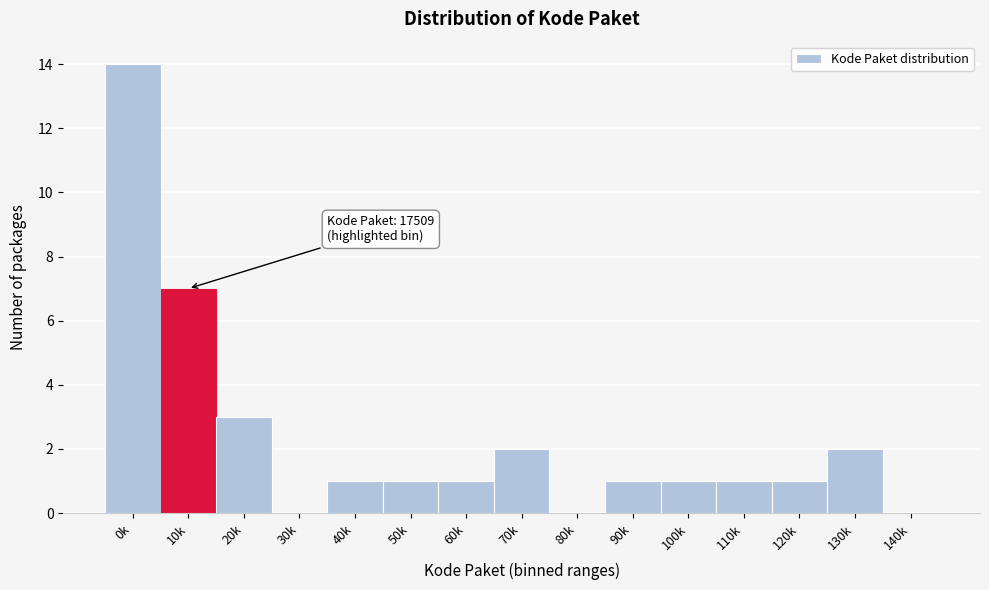

Reading left to right, list all the values displayed in this chart.

0k=14	10k=7	20k=3	30k=0	40k=1	50k=1	60k=1	70k=2	80k=0	90k=1	100k=1	110k=1	120k=1	130k=2	140k=0